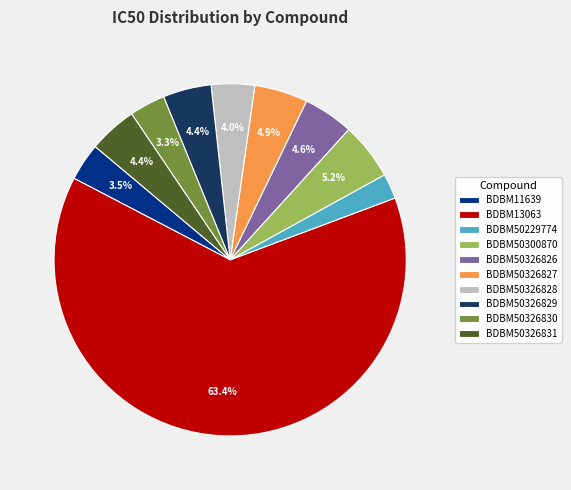

What percentage is NOT represented by BDBM50326827?

95.1%